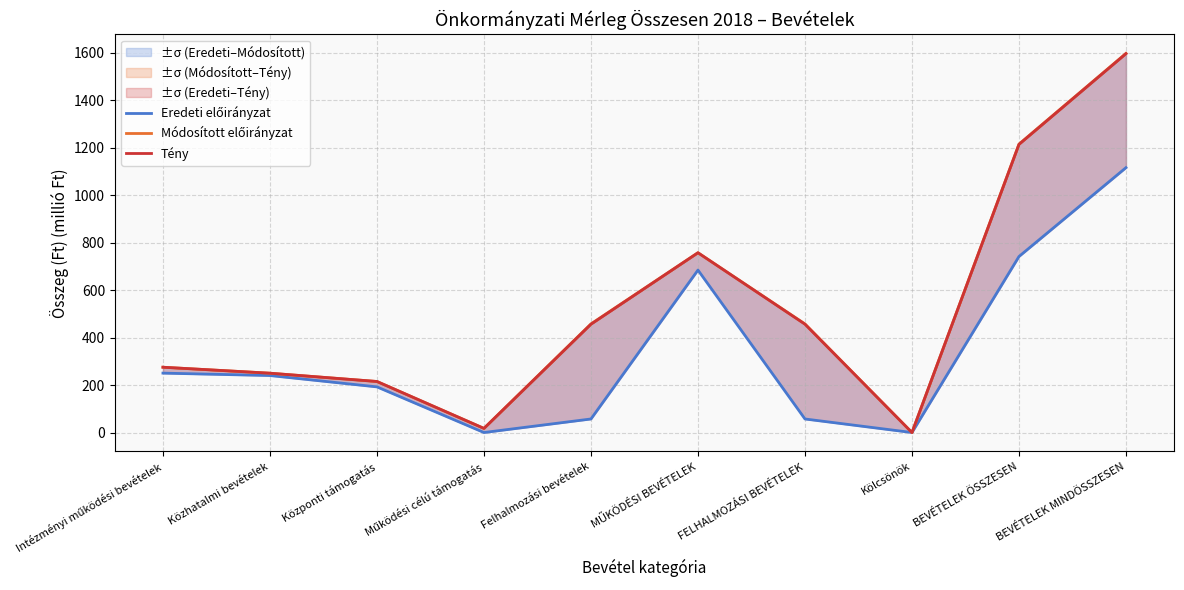

How many values in the Módosított előirányzat series exceed 457?

5